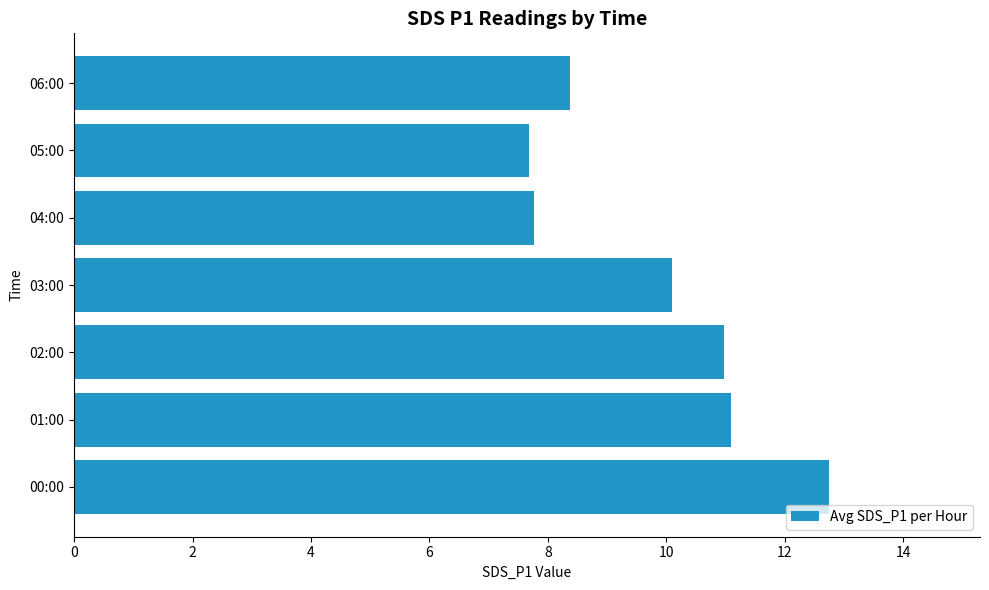

What is the sum of the values at 06:00 and 04:00?

16.1